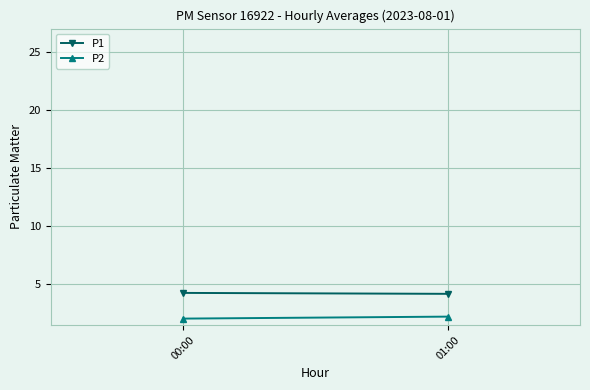

Rank the categories by P2 value from highest to lowest.

01:00, 00:00